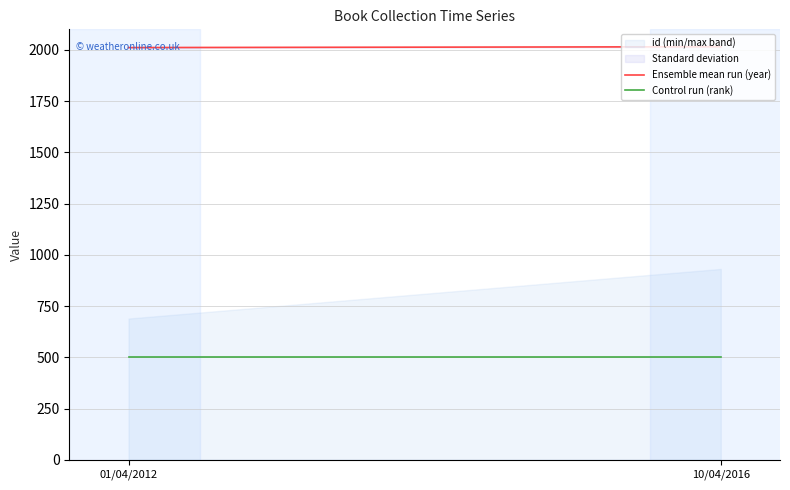

What is the smallest value displayed?

500